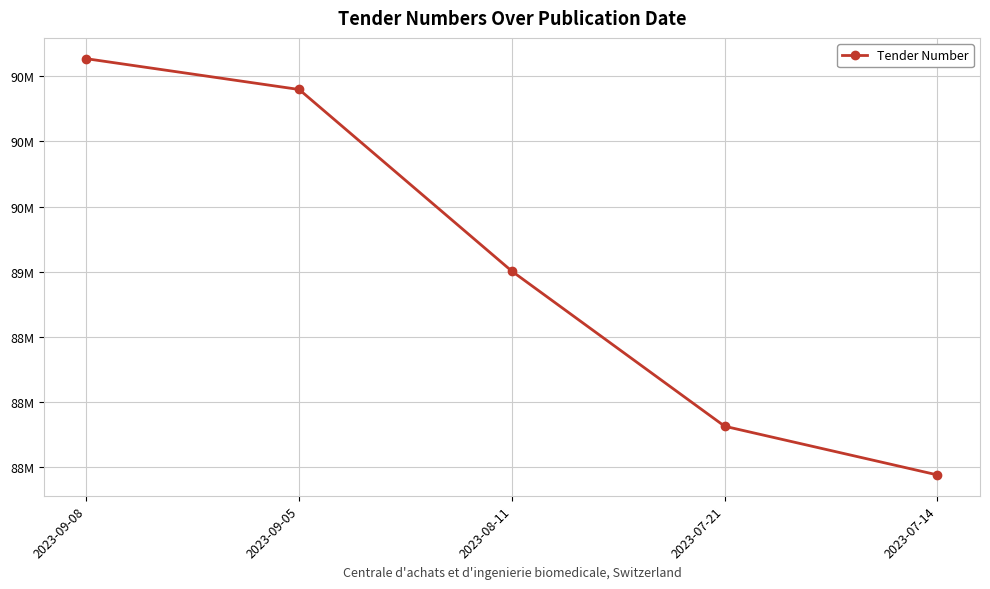

Where is the data nearest to the value 89037674?

2023-08-11